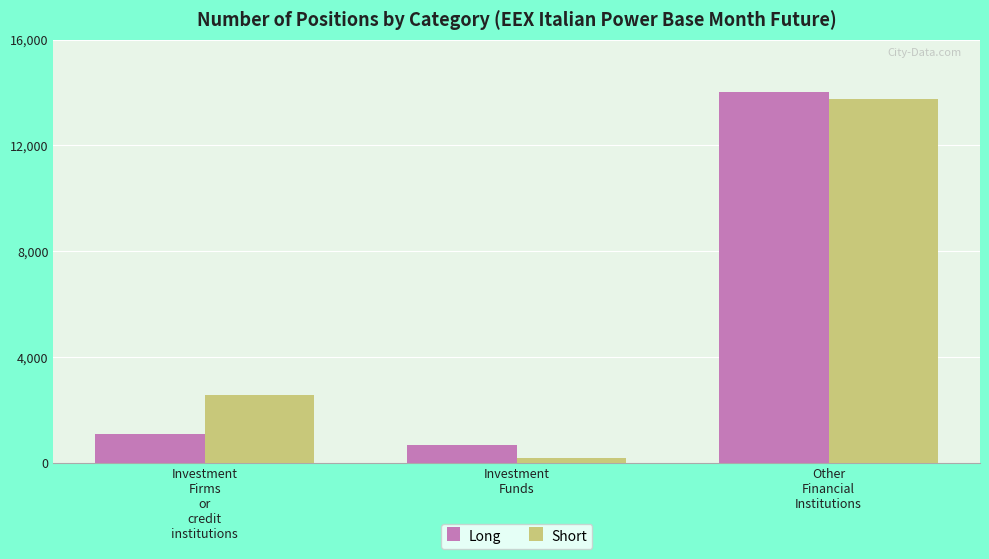

True or false: Long has a value of 687.3 at Investment
Funds.

True